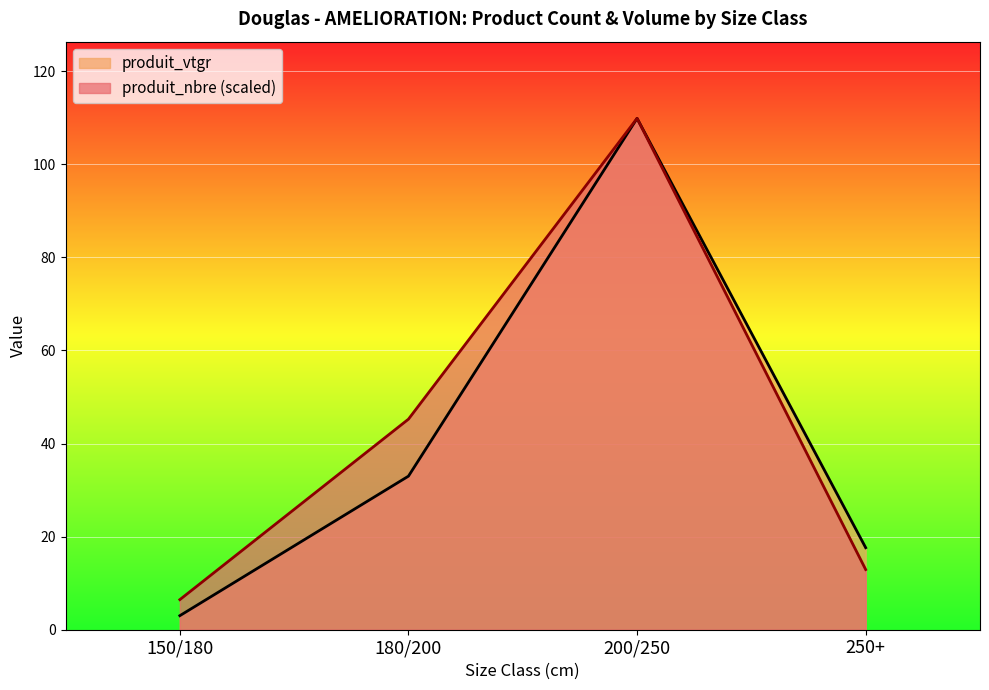

At which category does produit_vtgr reach its first local peak?

200/250